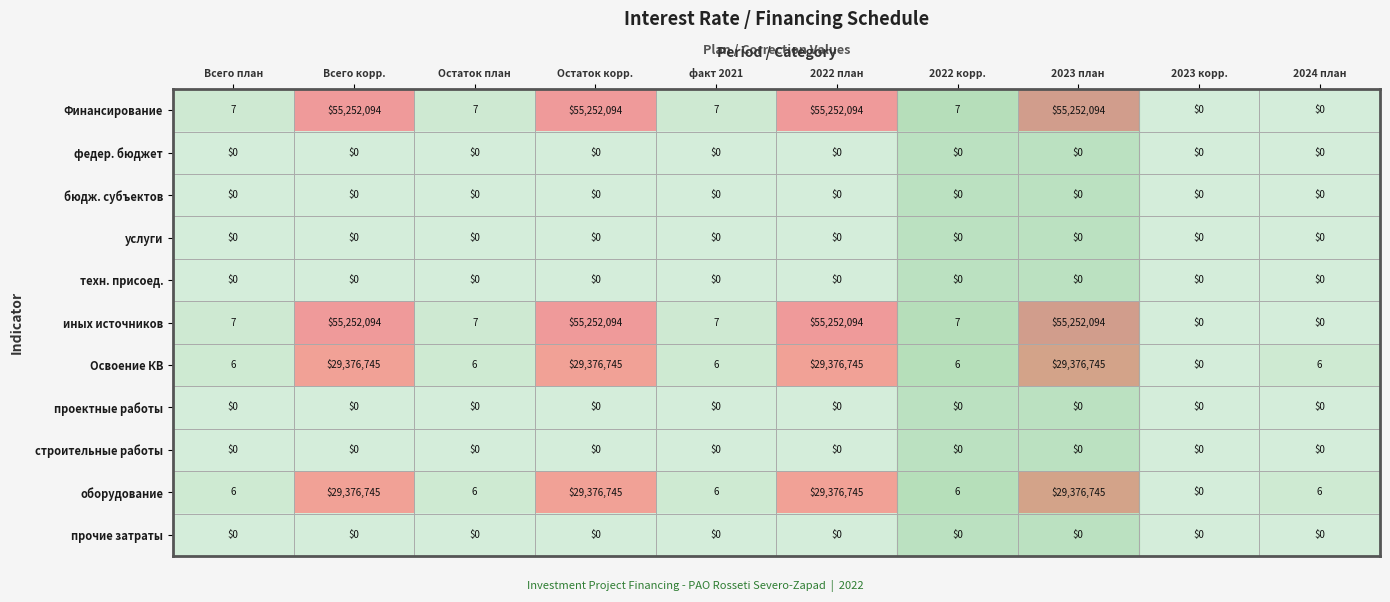

What is the difference between the maximum and minimum values in the Финансирование series?

55252094